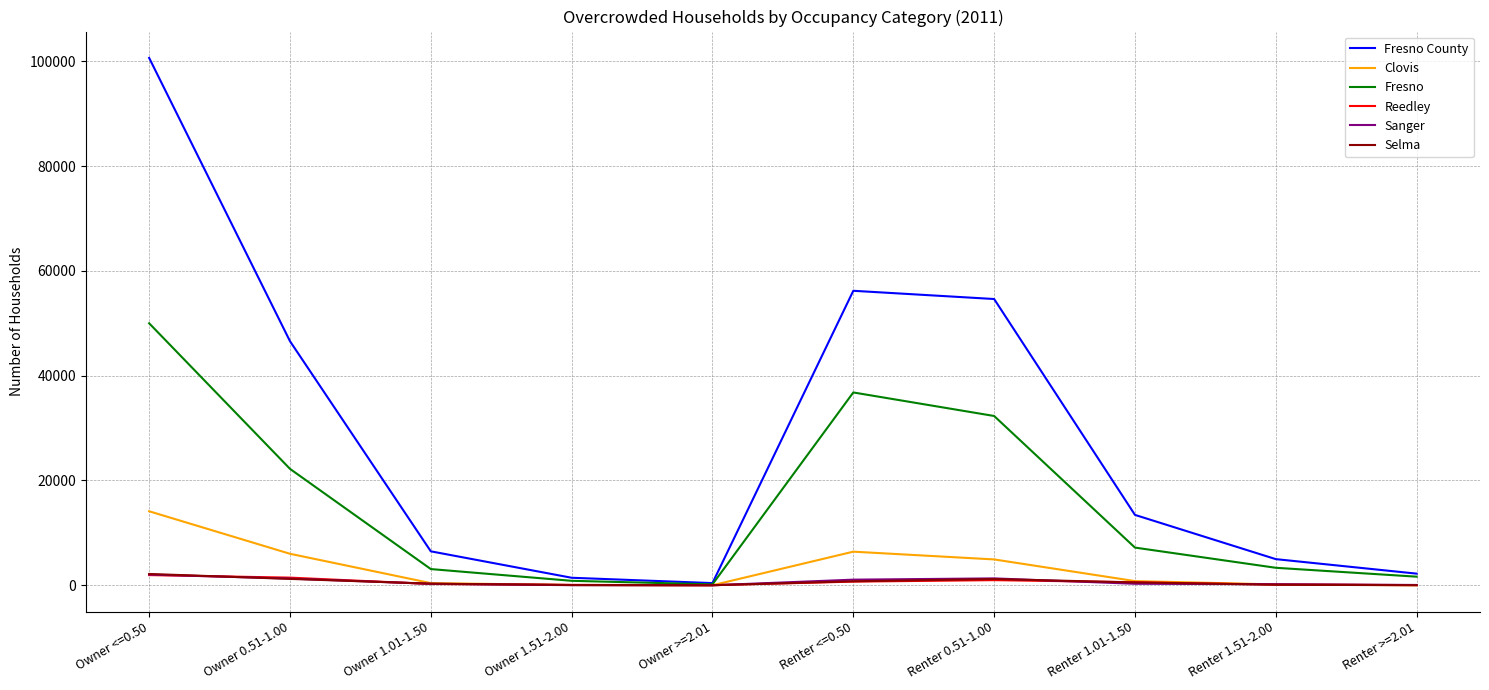

At which label does Clovis reach its peak?

Owner <=0.50